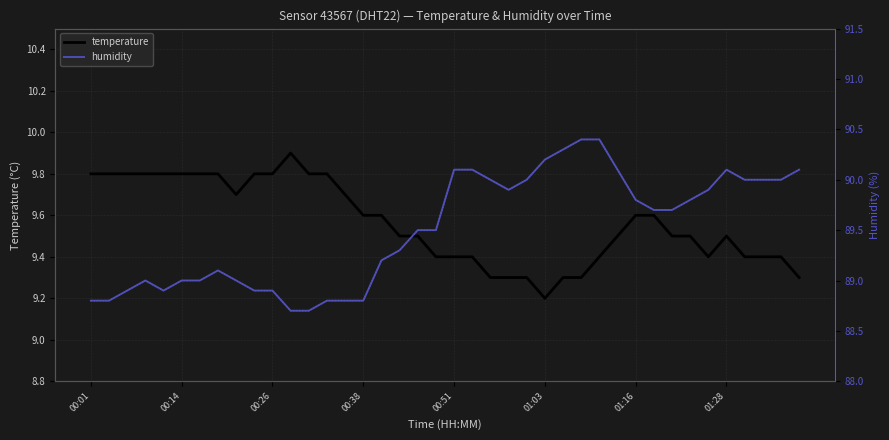

Does the chart display data point markers on the line(s)?

No